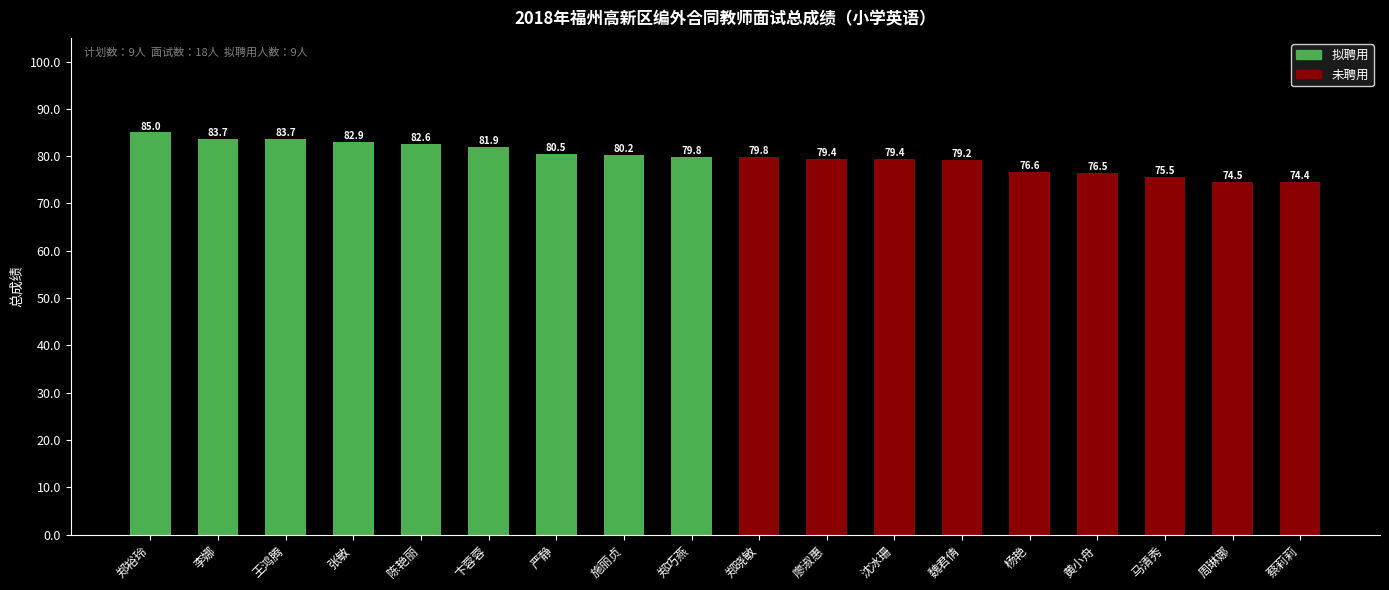

Between 王鸿腾 and 郑晓敏, which is larger?

王鸿腾